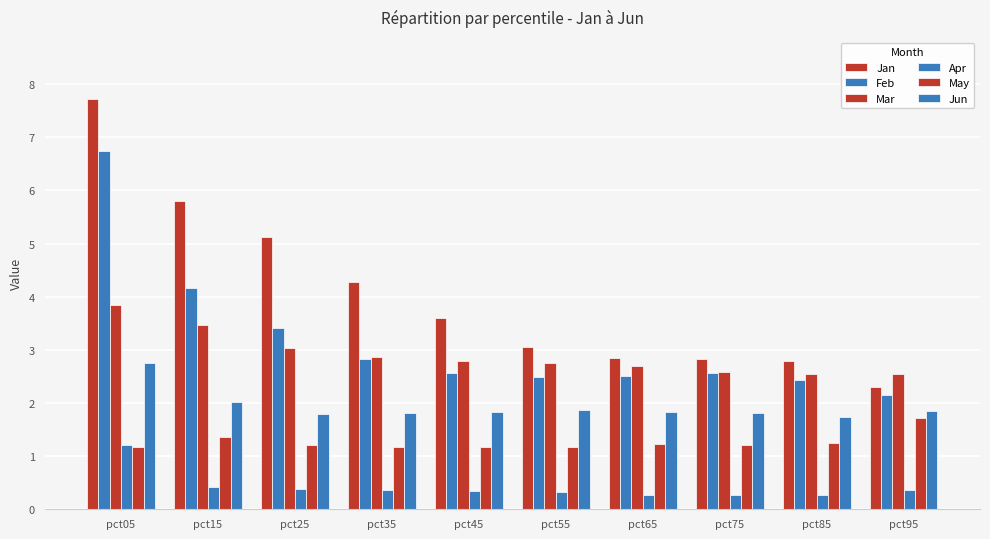

The Jan series shows 2.1 at pct55. True or false?

False